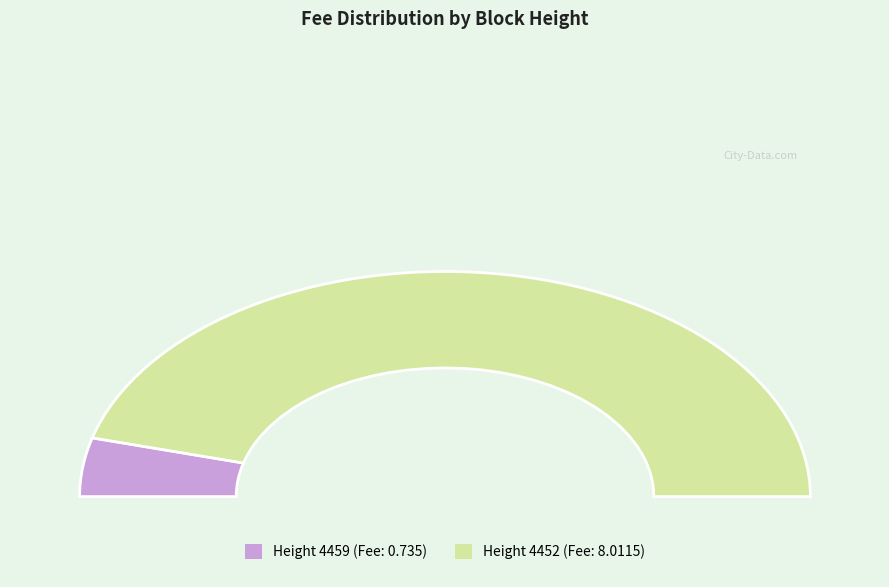

To the nearest percent, what is the average slice percentage?

50%